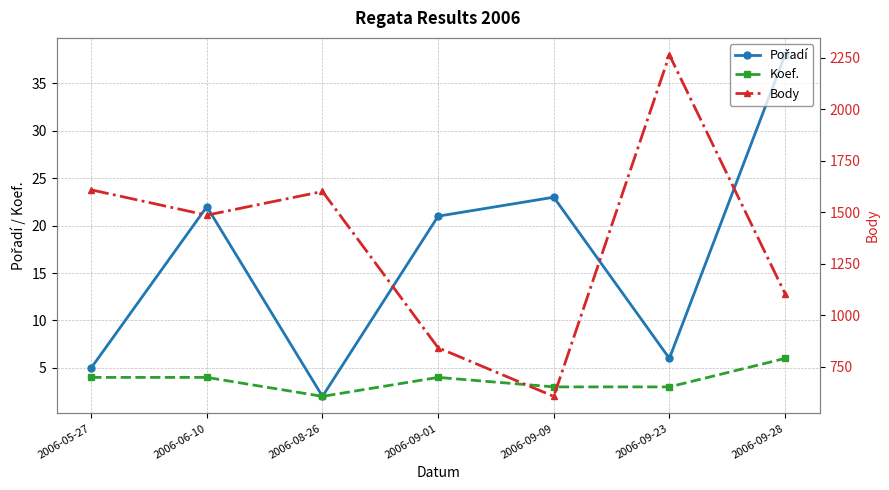

What is the label of the 2nd point from the left?

2006-06-10